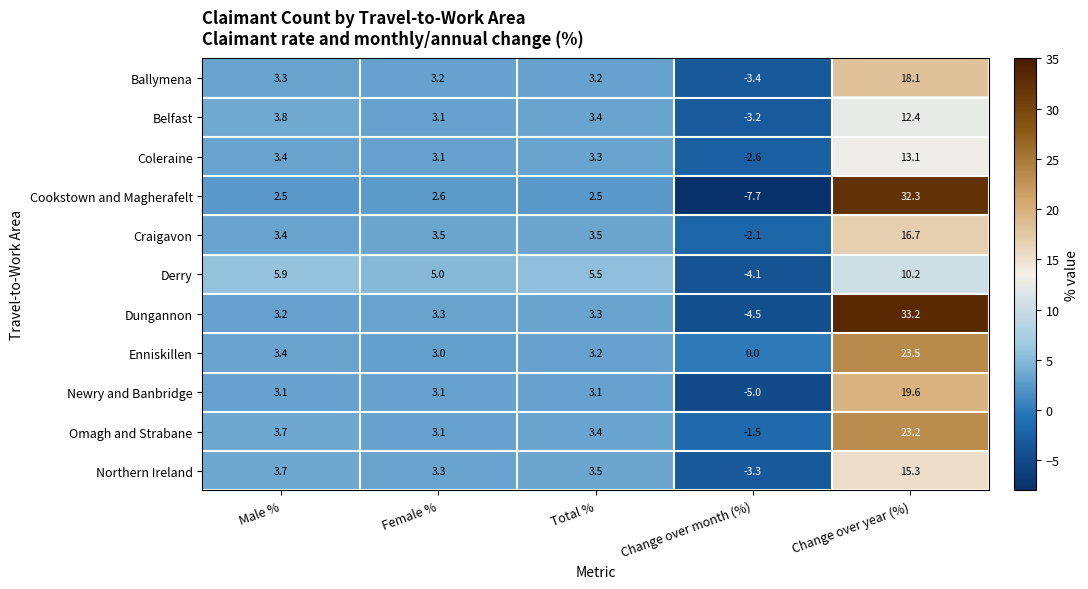

Is it true that Cookstown and Magherafelt equals 2.6 at Female %?

True